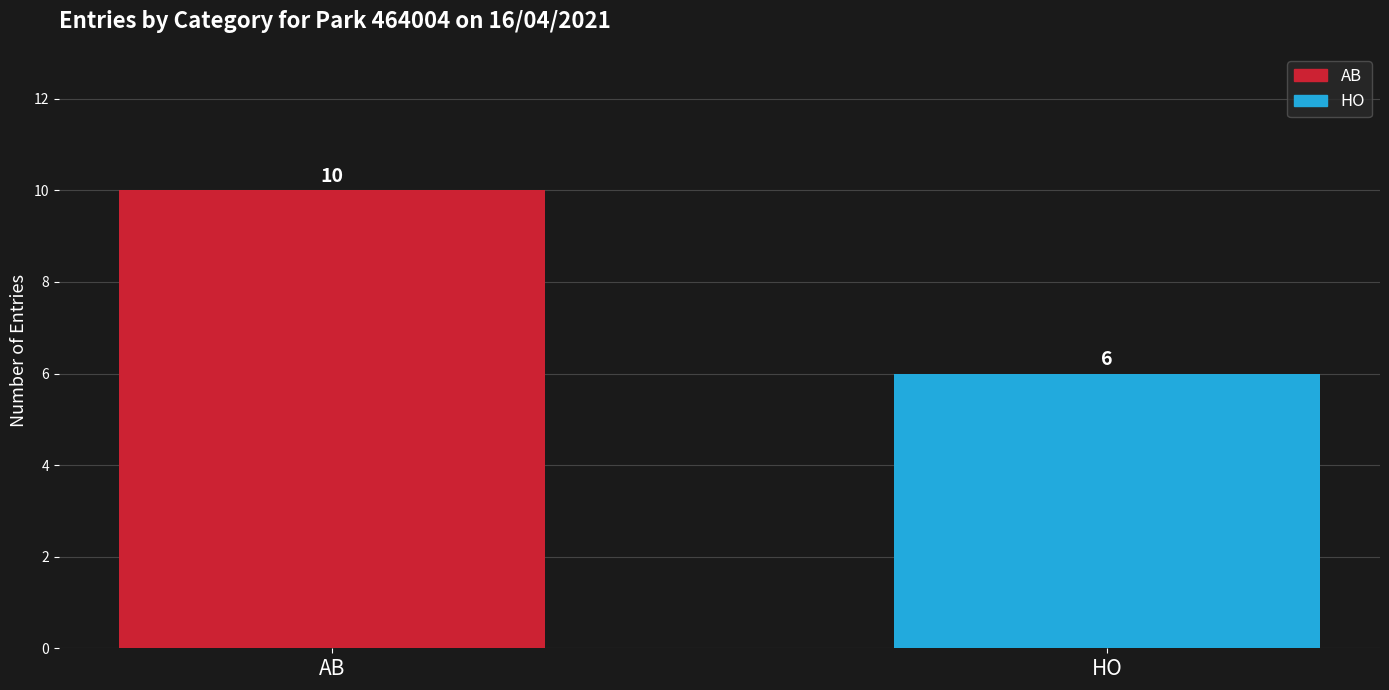

What is the average value?

8